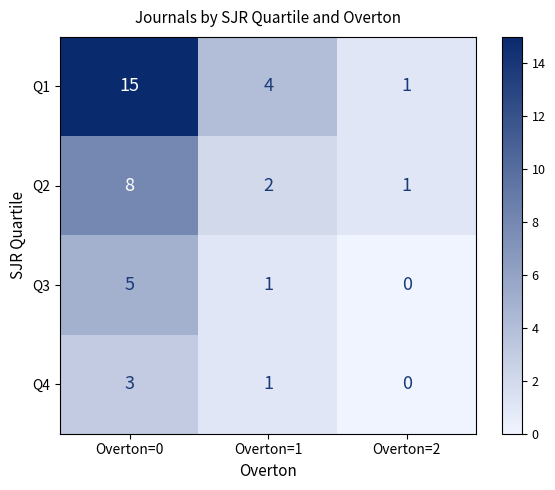

What is the maximum value shown in the chart?

15